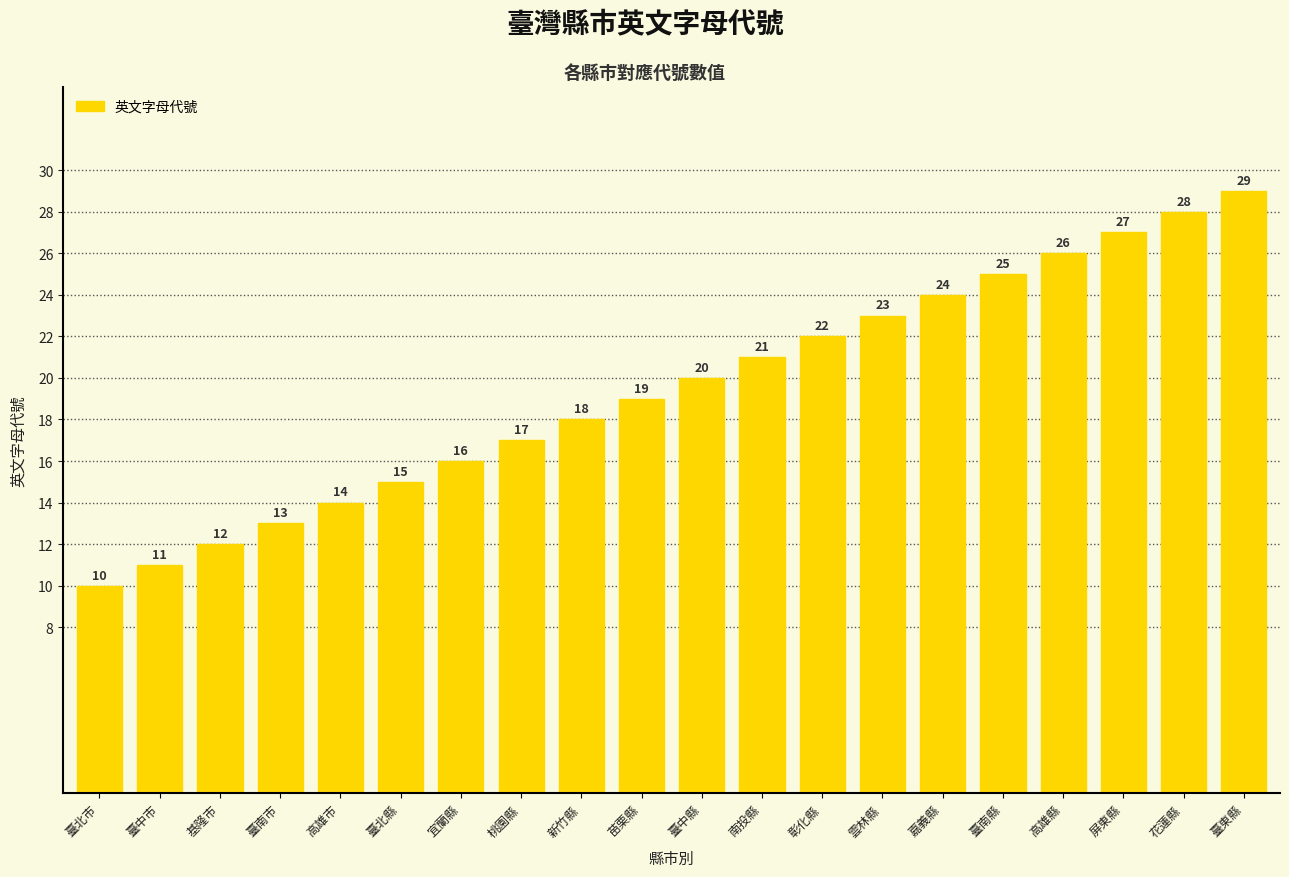

What is the minimum value shown in the chart?

10